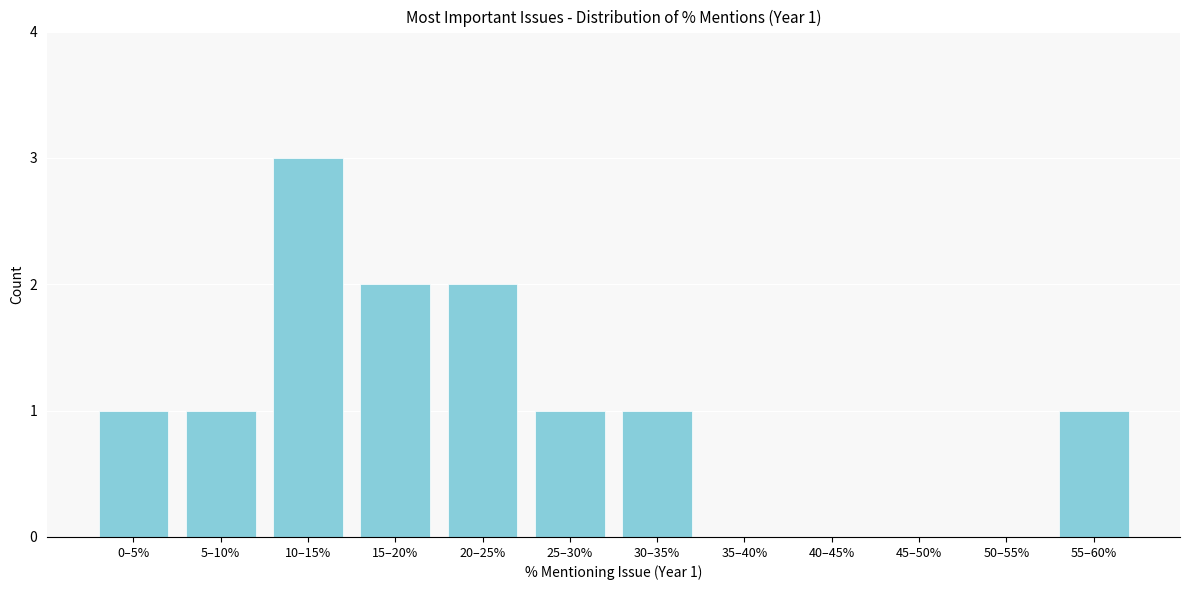

Reading right to left, extract all data points from this chart.

55–60%=1	50–55%=0	45–50%=0	40–45%=0	35–40%=0	30–35%=1	25–30%=1	20–25%=2	15–20%=2	10–15%=3	5–10%=1	0–5%=1